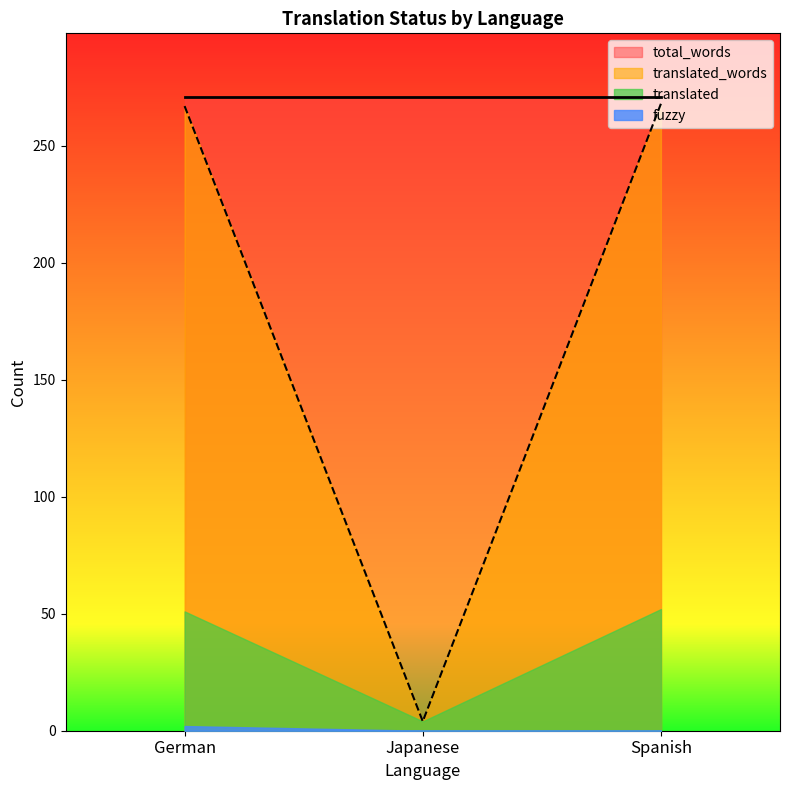

Which category has the lowest value in the fuzzy series?

Japanese